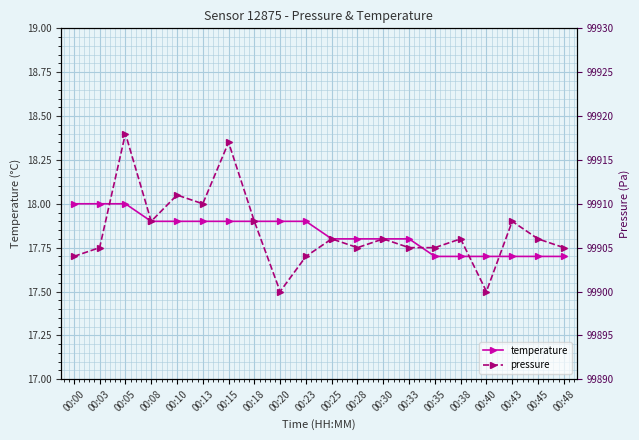

What are all the series names shown in the legend?

temperature, pressure